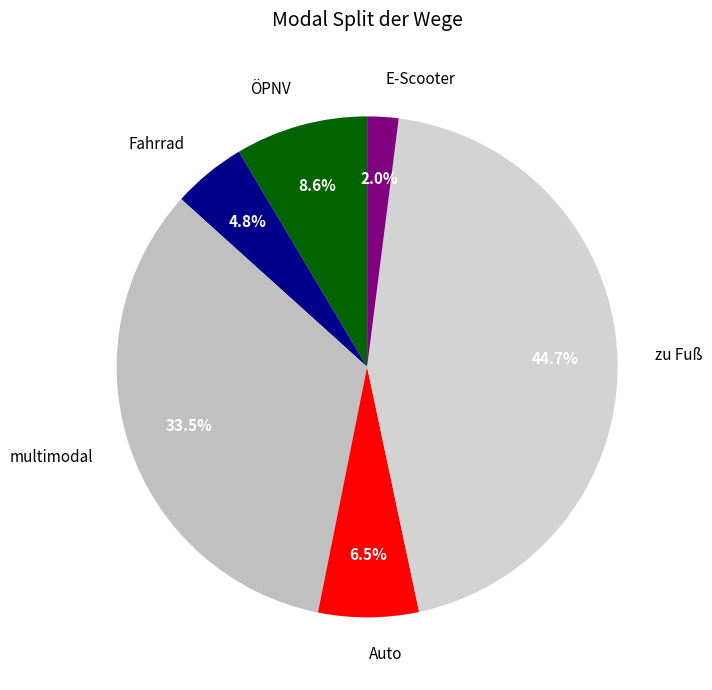

Which has a higher value, Auto or multimodal?

multimodal